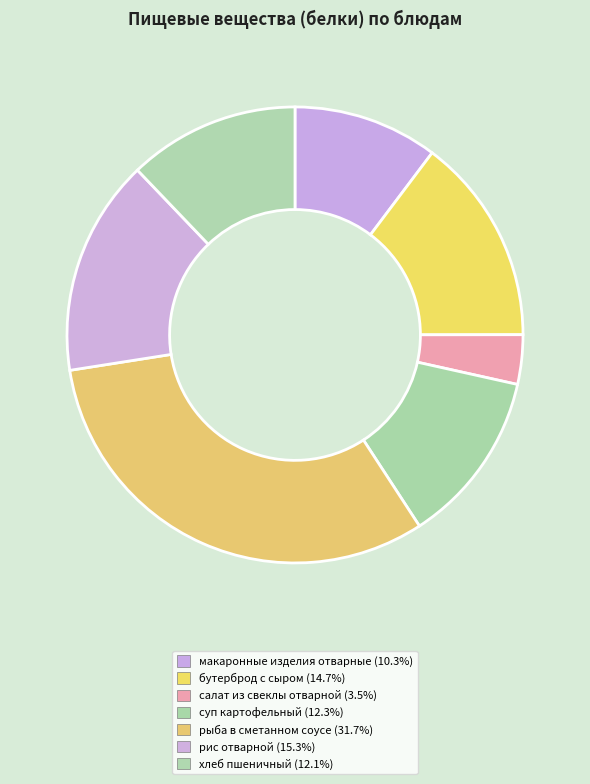

Count the number of slices in the pie.

7